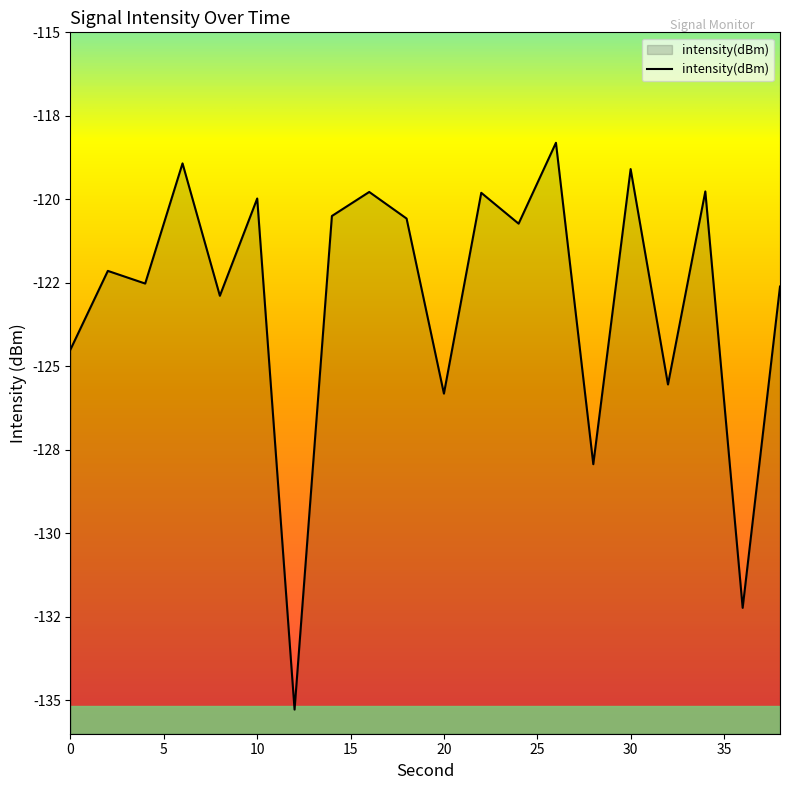

Reading left to right, transcribe all the data shown in this chart.

-124.5	-122.1	-122.5	-118.9	-122.9	-120.0	-135.3	-120.5	-119.8	-120.6	-125.8	-119.8	-120.7	-118.3	-127.9	-119.1	-125.5	-119.8	-132.2	-122.6